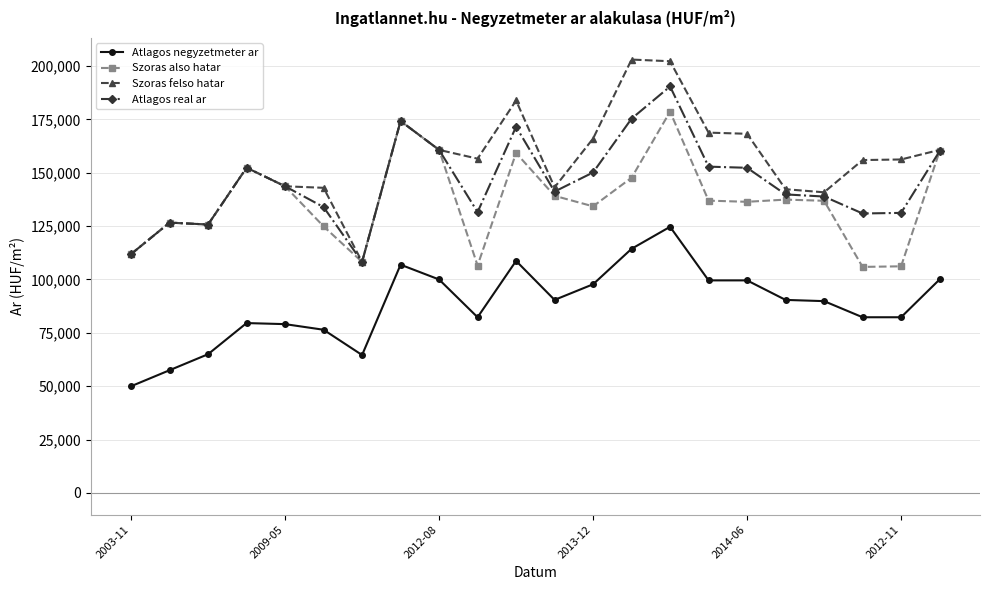

How many categories are shown in the chart?

22